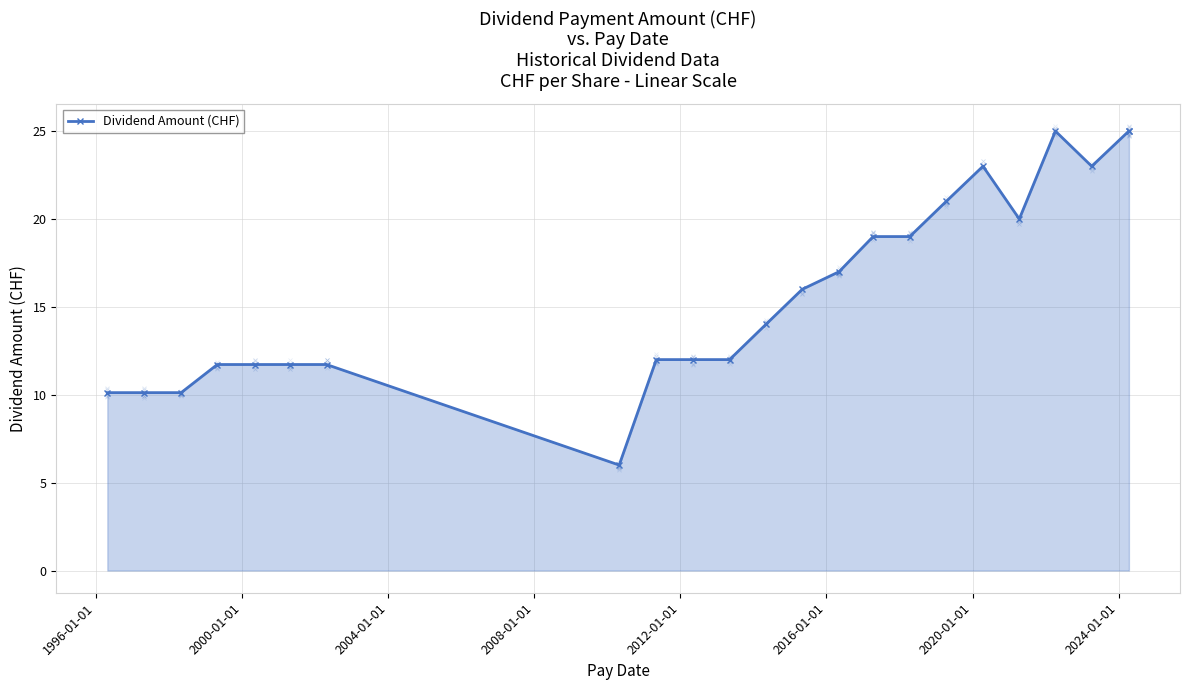

What is the difference between the maximum and minimum values?

19.0